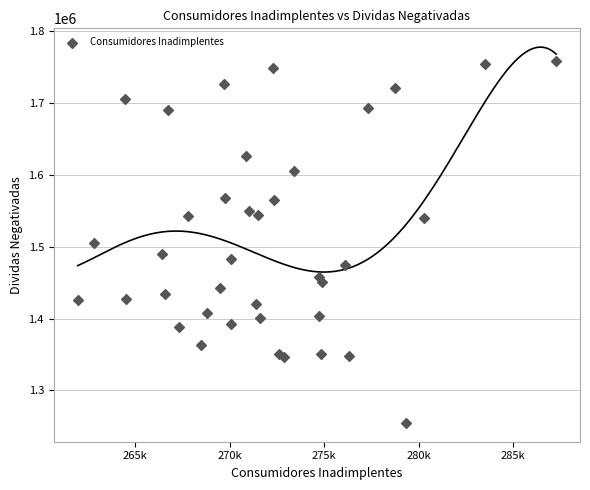

What is the range of X values (max minus min)?

25310